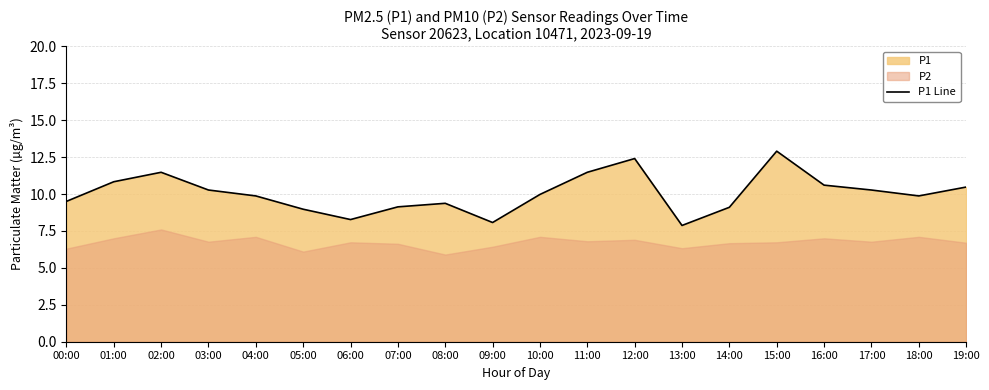

How many values are below 9?

4